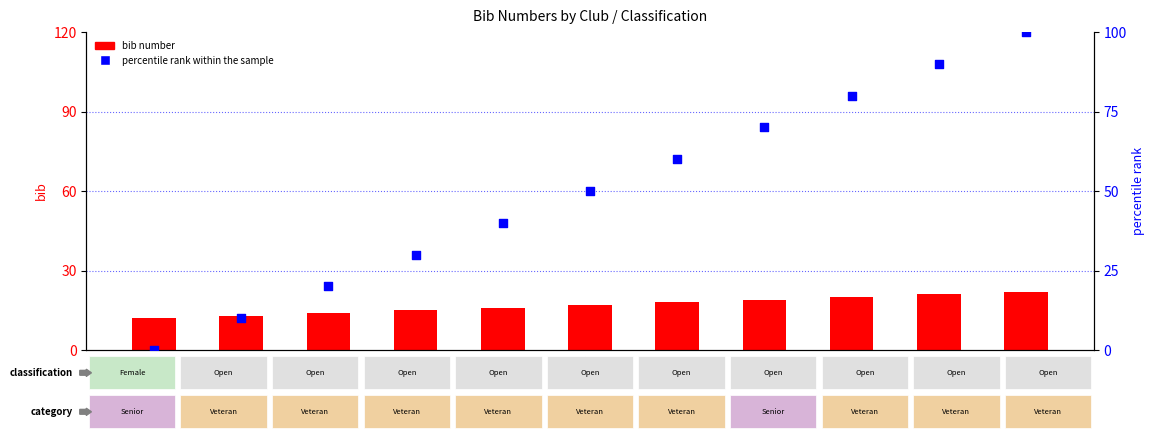

Which series contains the lowest Y value?

percentile rank within the sample